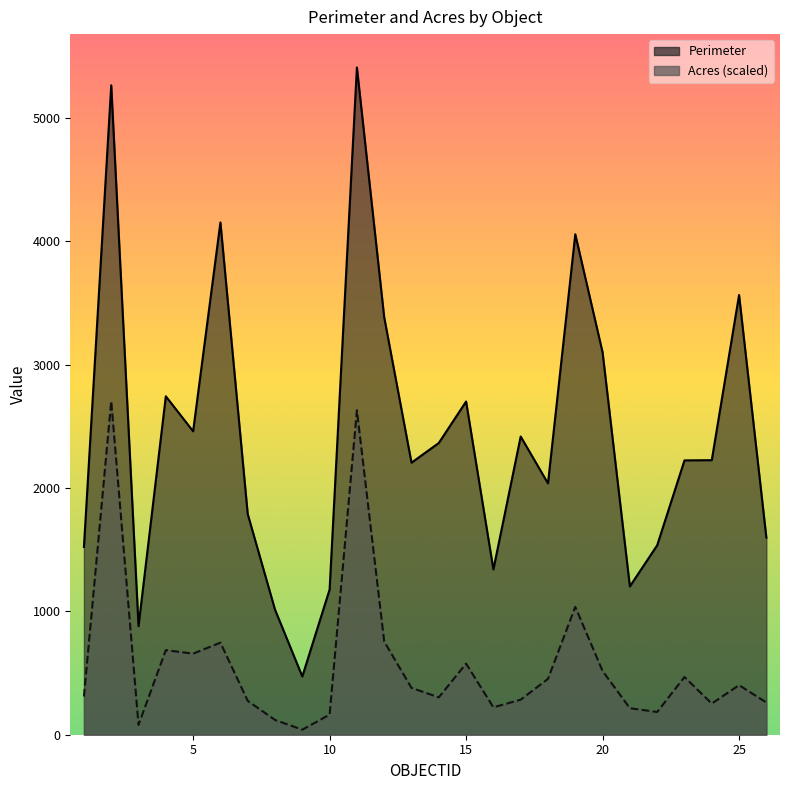

How many series are shown in this chart?

2